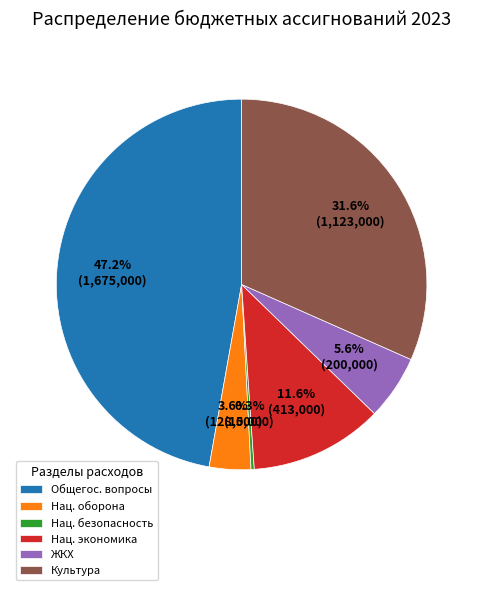

Which has a higher value, Нац. безопасность or Общегос. вопросы?

Общегос. вопросы